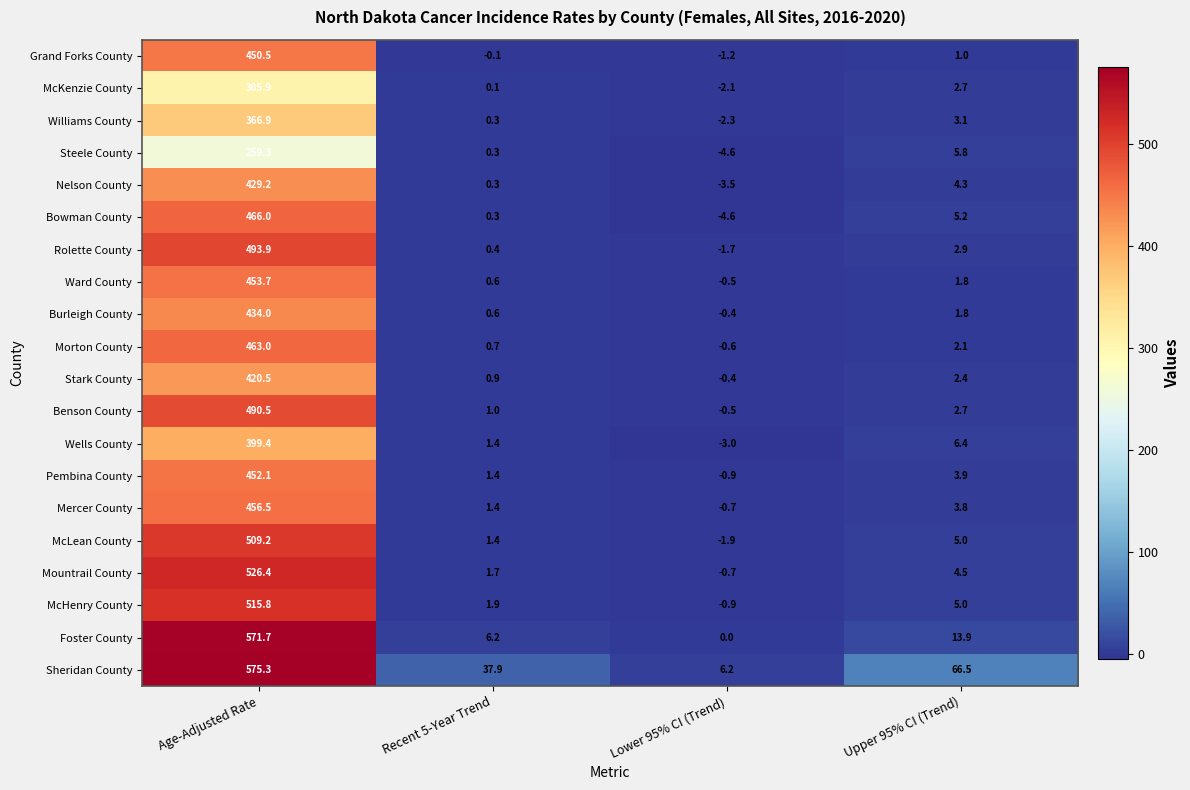

What is the total value across all series at Age-Adjusted Rate?

9039.8